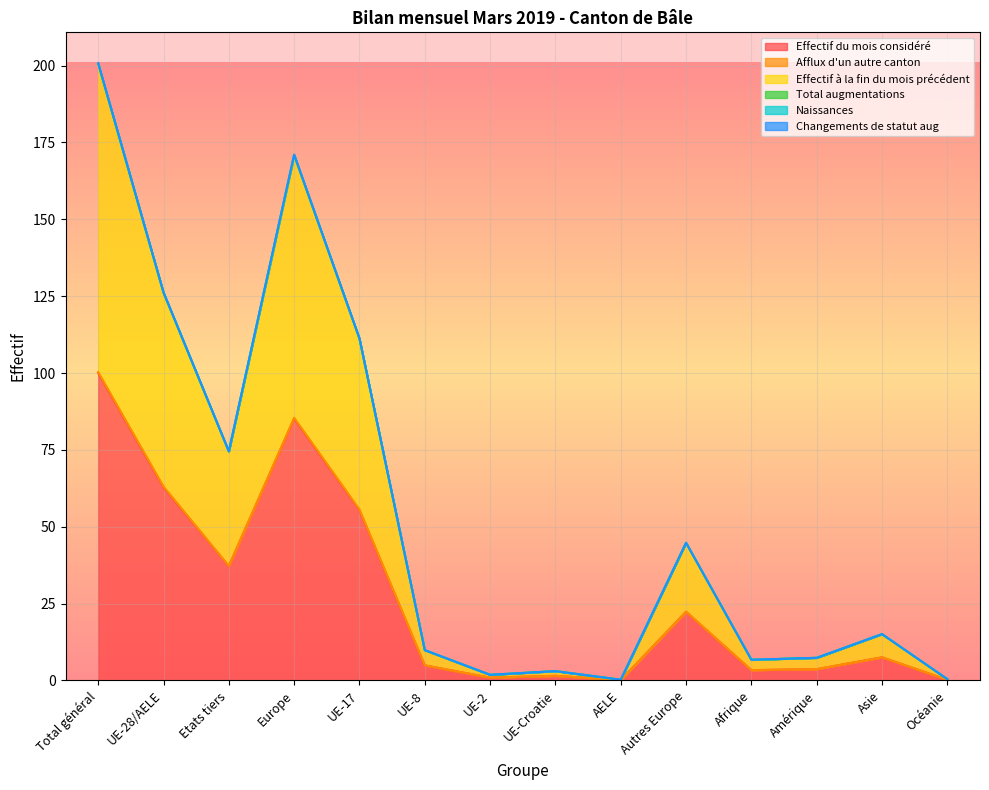

What is the spread (max minus min) of values at Total général?

100.8